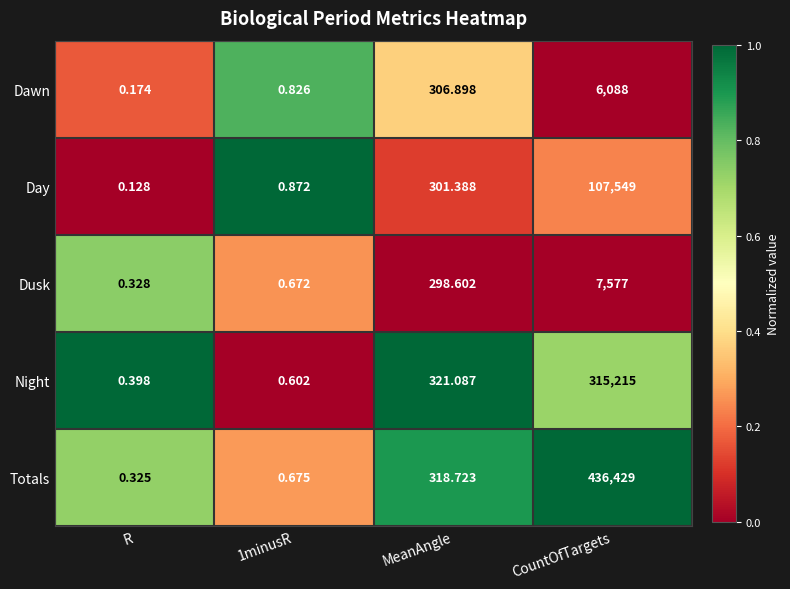

What is the total value across all series at MeanAngle?

1546.7